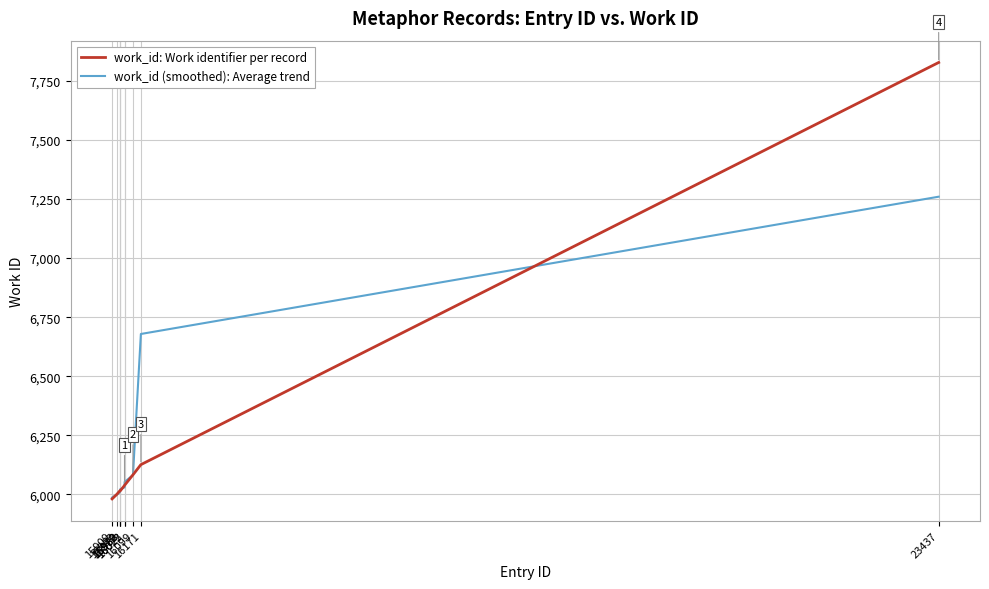

Rank the series by their maximum value, from highest to lowest.

work_id: Work identifier per record, work_id (smoothed): Average trend